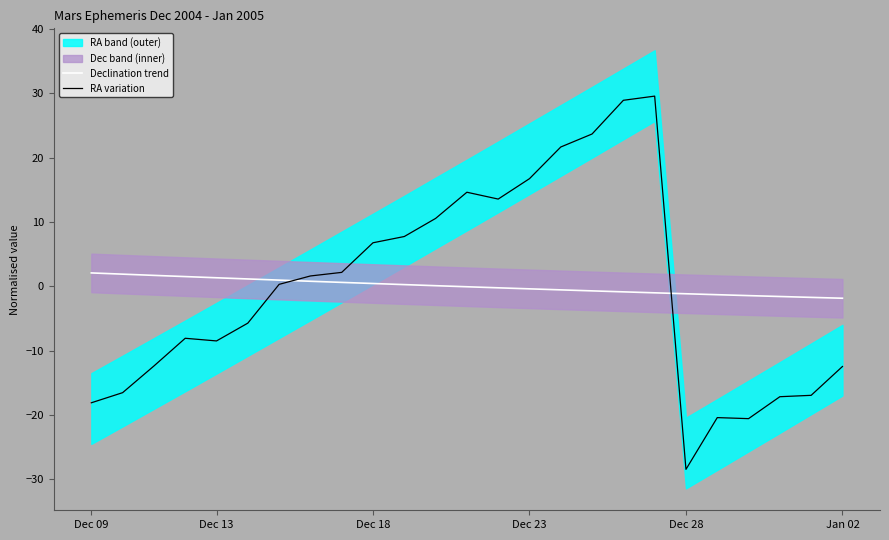

What is the highest value of the Declination trend series?

2.1